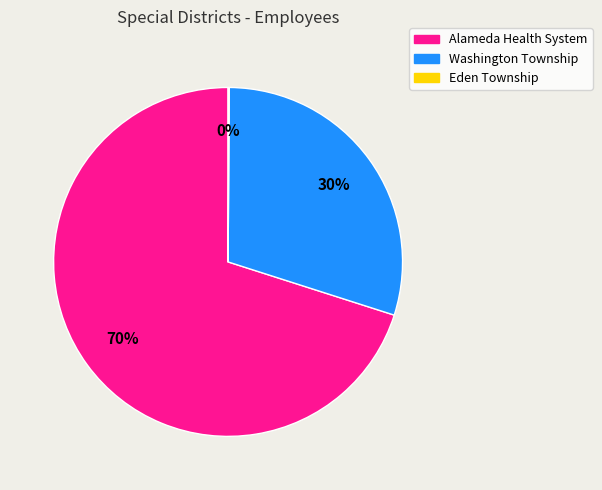

To the nearest percent, what is the average slice percentage?

33%